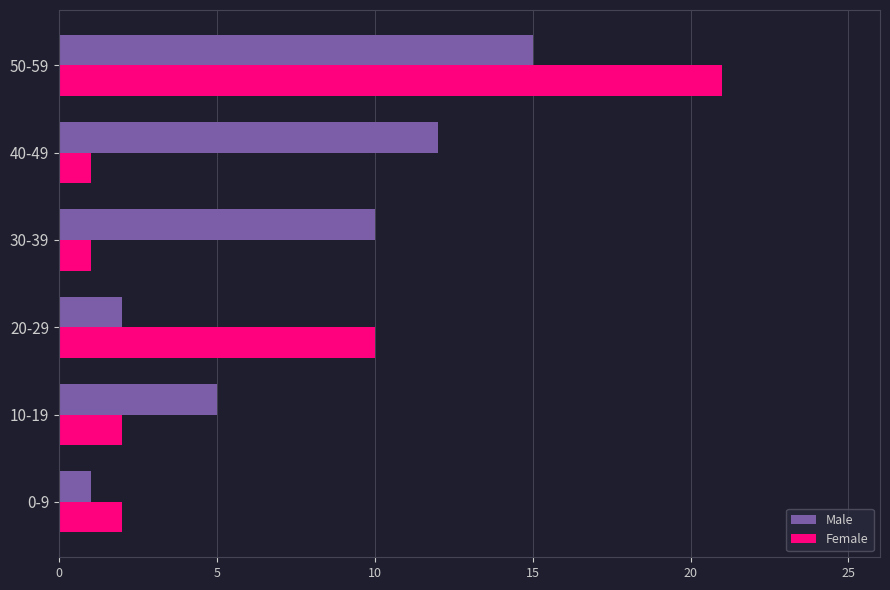

List the labels in order of Male value, largest first.

50-59, 40-49, 30-39, 10-19, 20-29, 0-9